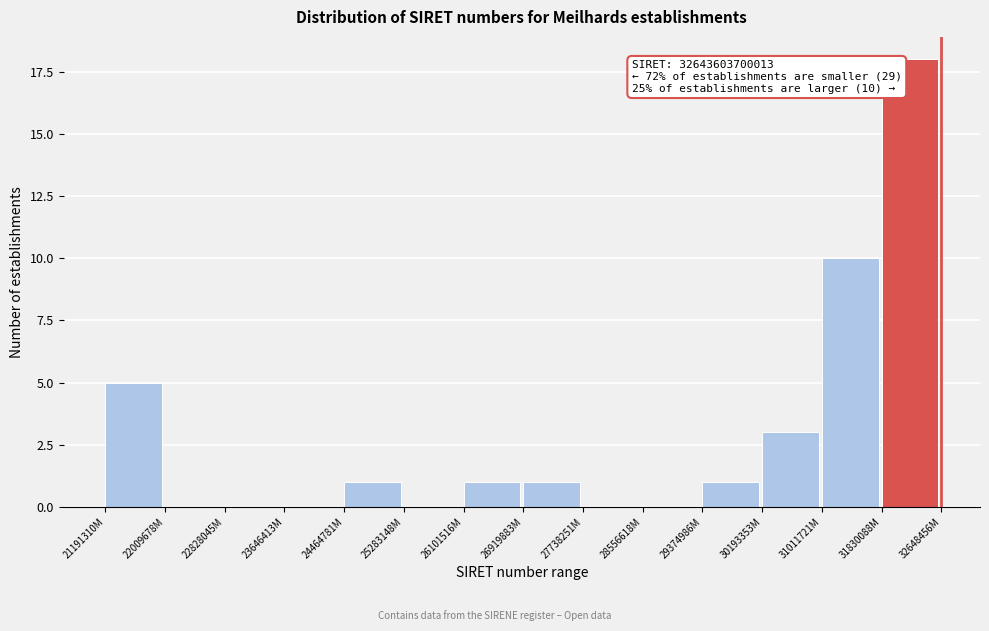

Reading left to right, extract all data points from this chart.

21191310M=5	22009678M=0	22828045M=0	23646413M=0	24464781M=1	25283148M=0	26101516M=1	26919883M=1	27738251M=0	28556618M=0	29374986M=1	30193353M=3	31011721M=10	31830088M=18